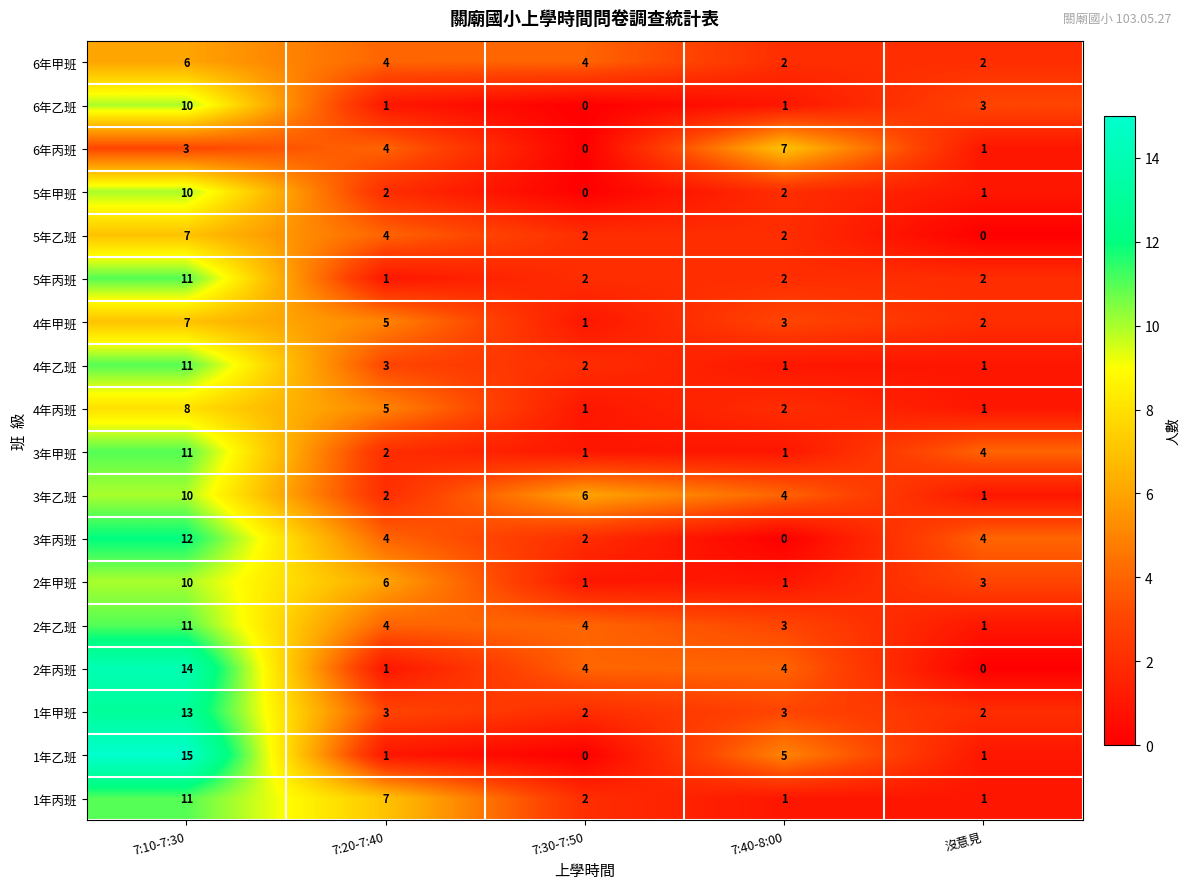

What is the sum of all 2年乙班 values?

23